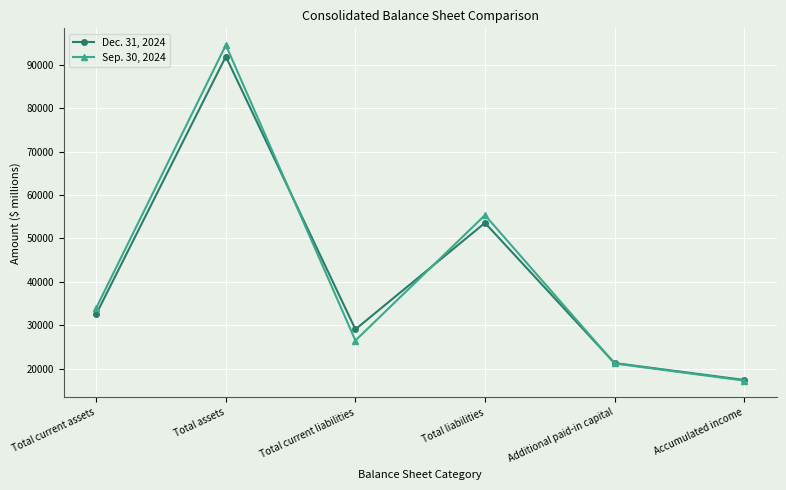

What is the difference between the Sep. 30, 2024 values at Total current assets and Total current liabilities?

7516